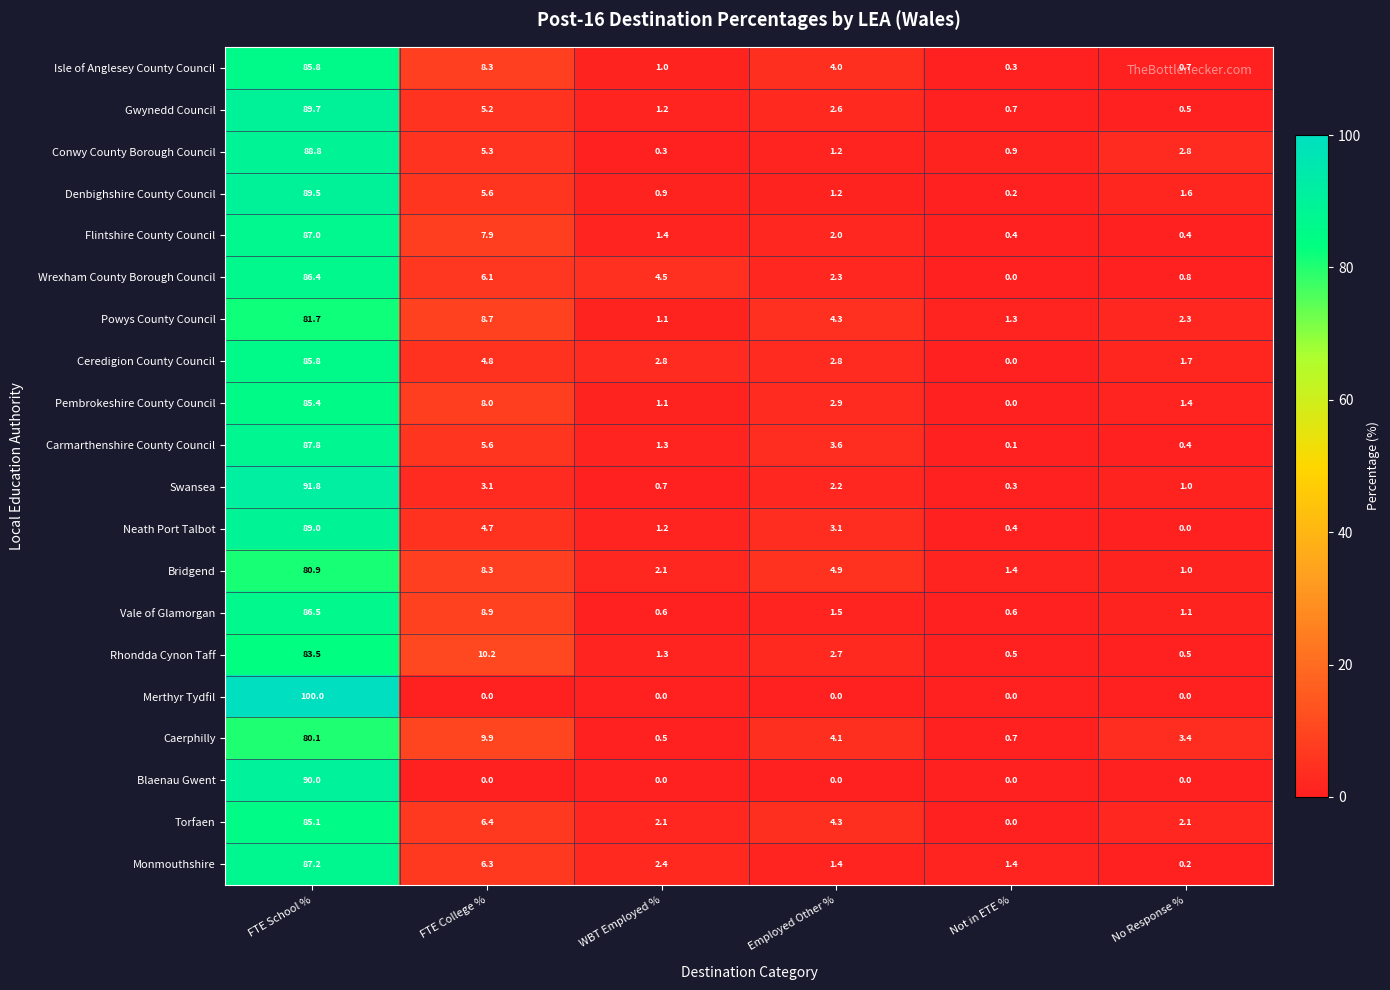

The Monmouthshire series shows 2.2 at Employed Other %. True or false?

False